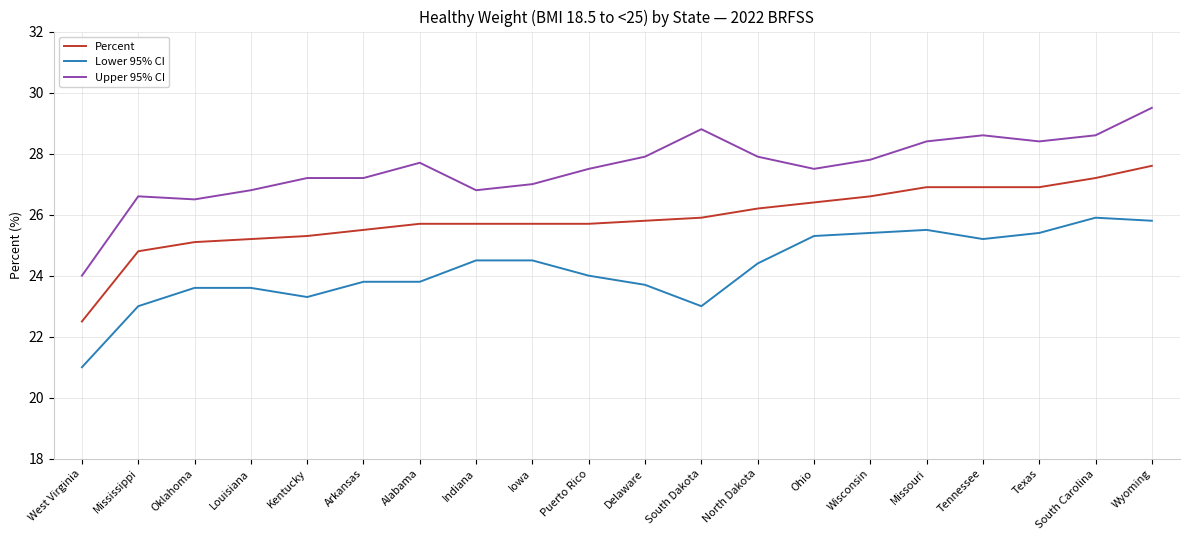

Rank the series by their average value, from highest to lowest.

Upper 95% CI, Percent, Lower 95% CI